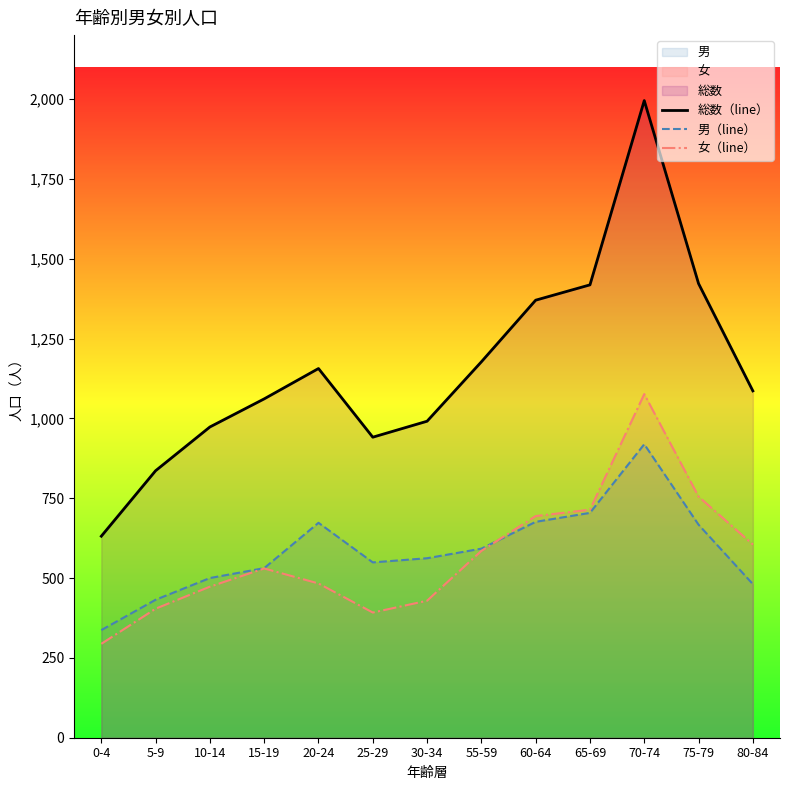

At which label does 男（line） reach its minimum?

0-4